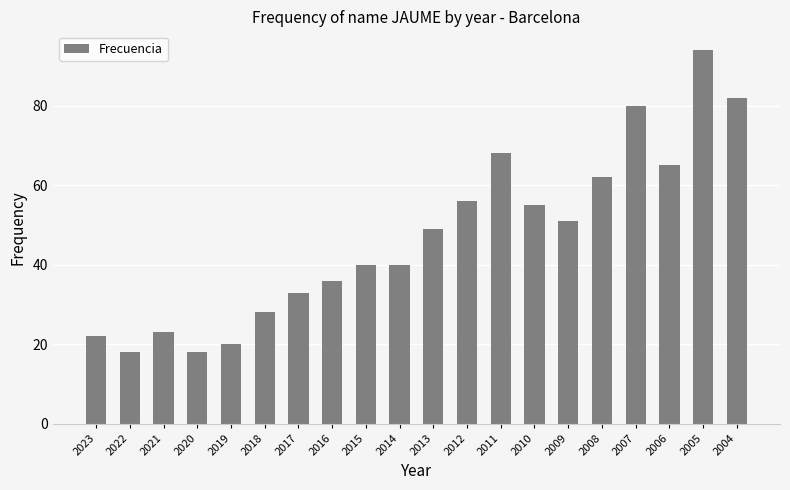

Reading left to right, extract all data points from this chart.

2023=22	2022=18	2021=23	2020=18	2019=20	2018=28	2017=33	2016=36	2015=40	2014=40	2013=49	2012=56	2011=68	2010=55	2009=51	2008=62	2007=80	2006=65	2005=94	2004=82